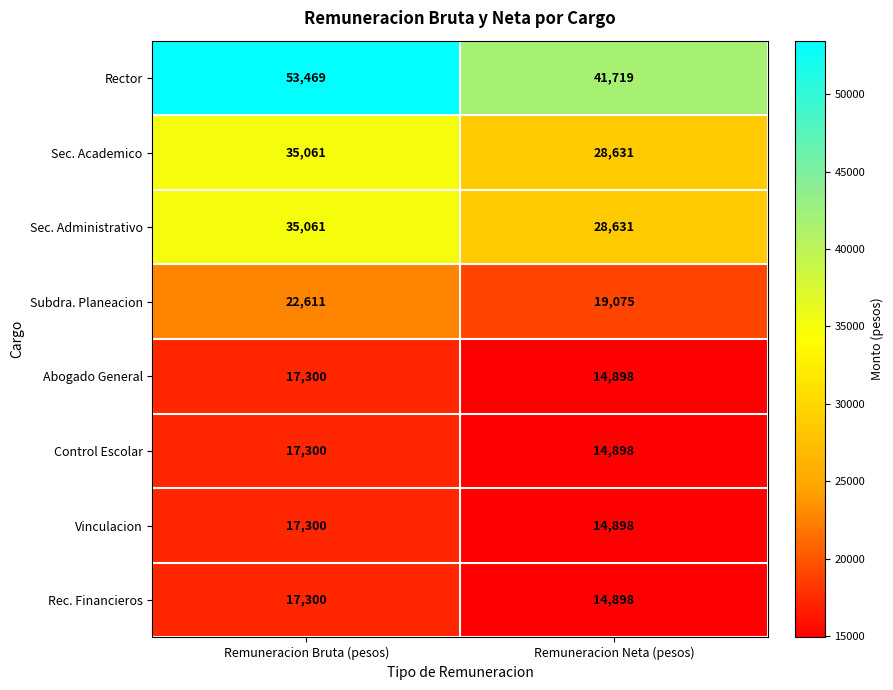

What is the average value of the Sec. Administrativo series?

31846